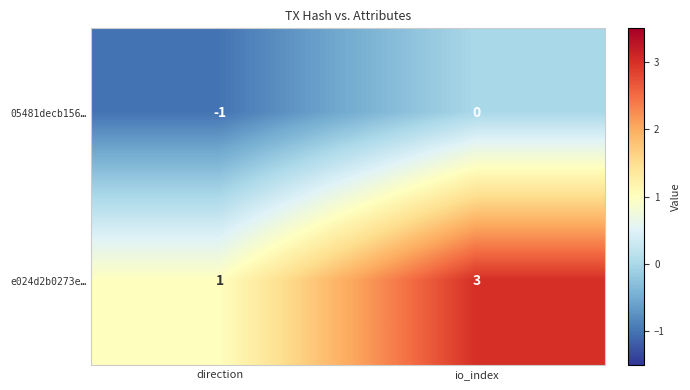

True or false: e024d2b0273e… has a value of 5 at io_index.

False